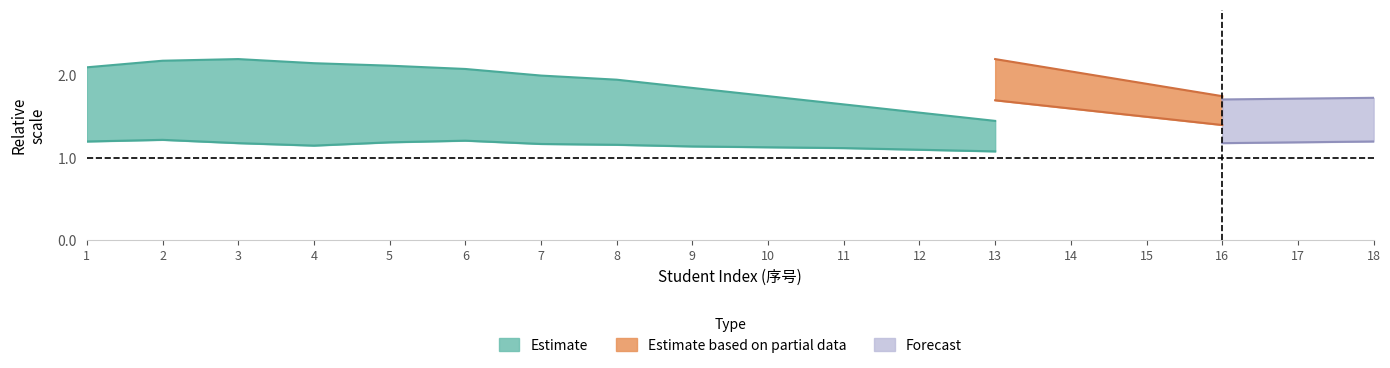

The Estimate_upper series shows 0.4 at 9. True or false?

False